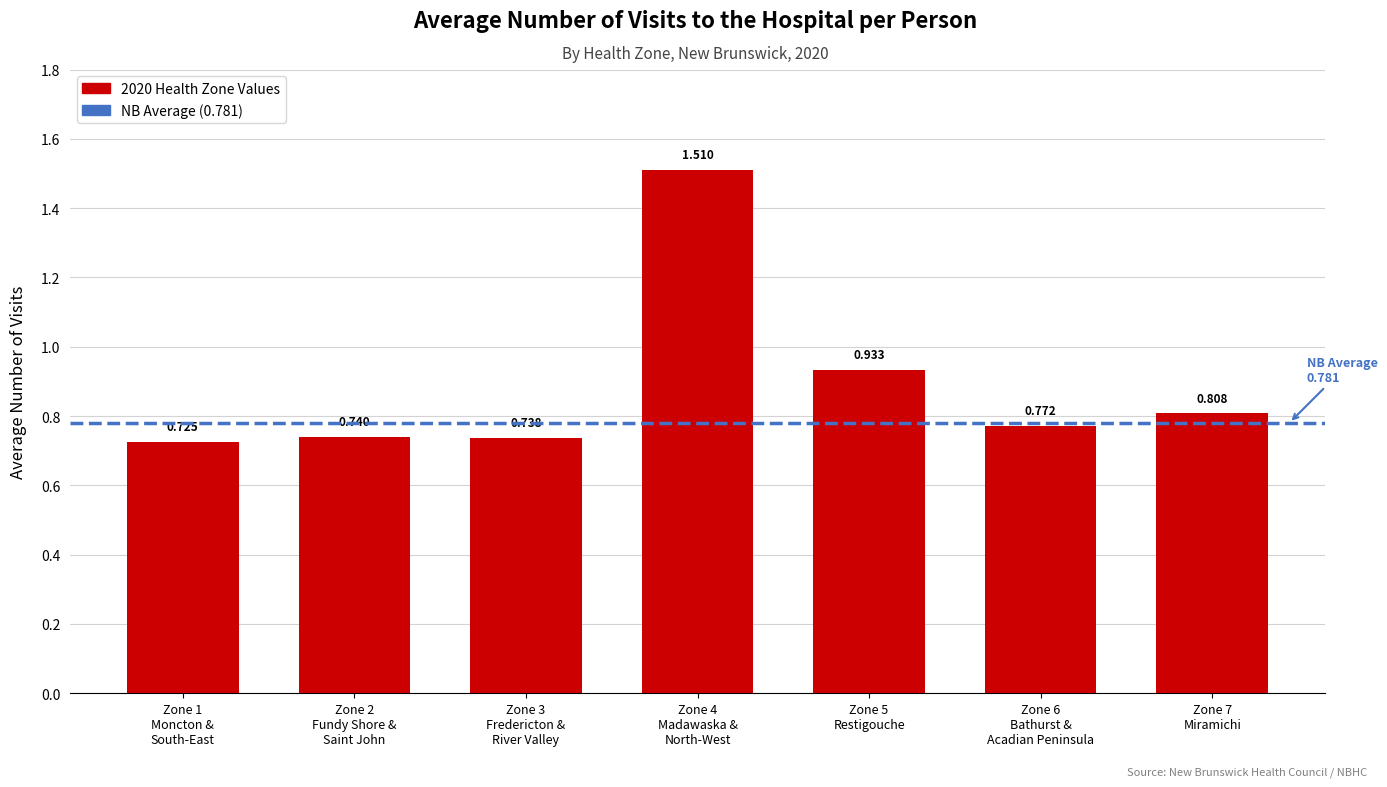

How many bars are there in total?

7